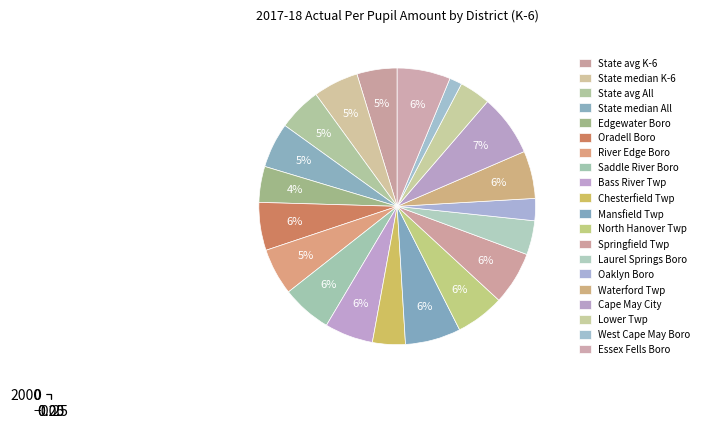

Is State median K-6 the majority of the pie?

No